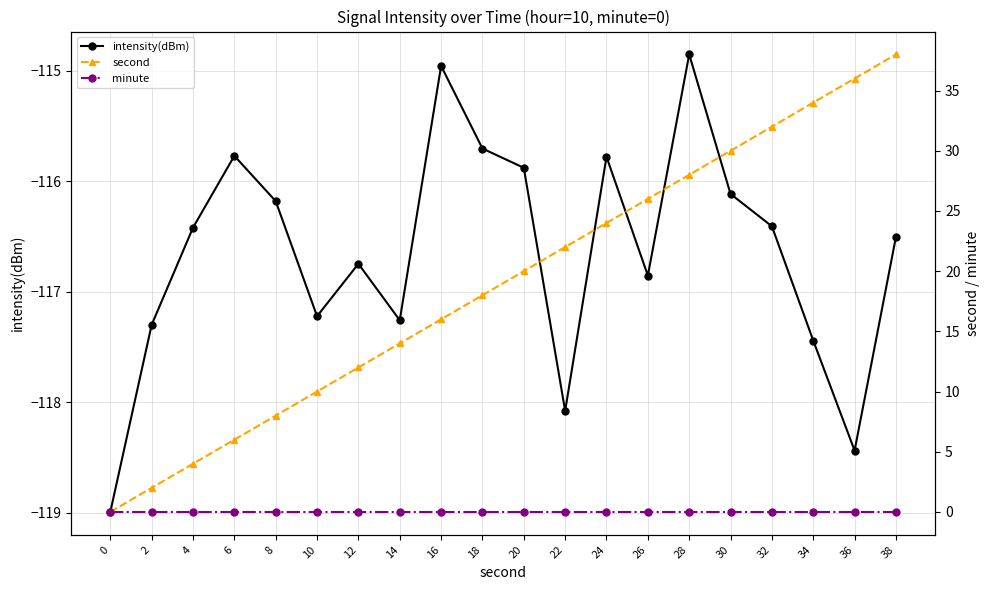

What is the spread (max minus min) of values at 12?

128.7